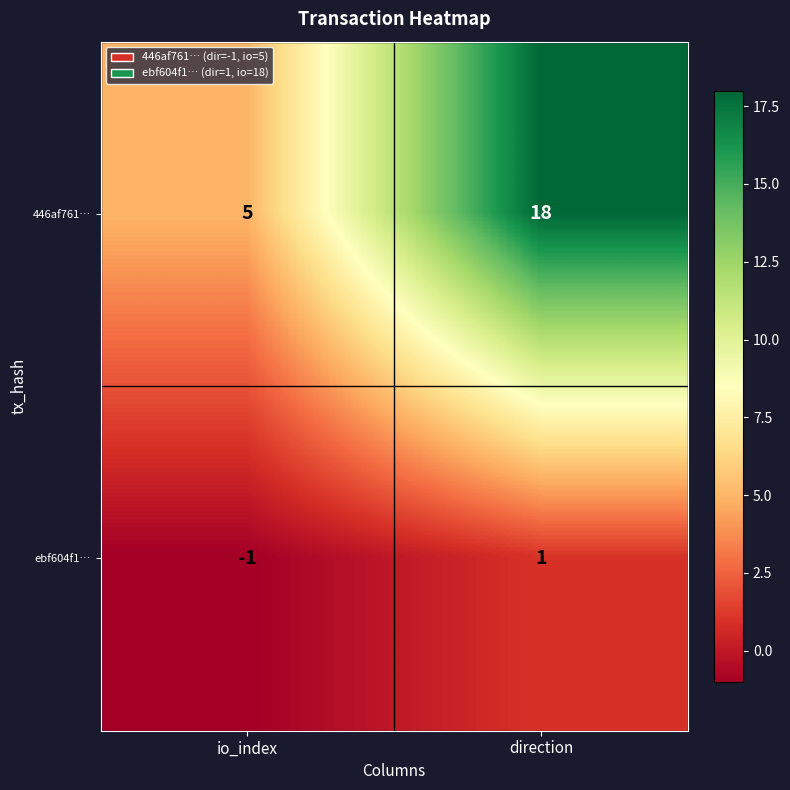

Reading left to right, transcribe all the data shown in this chart.

446af761…: 5	18
ebf604f1…: -1	1